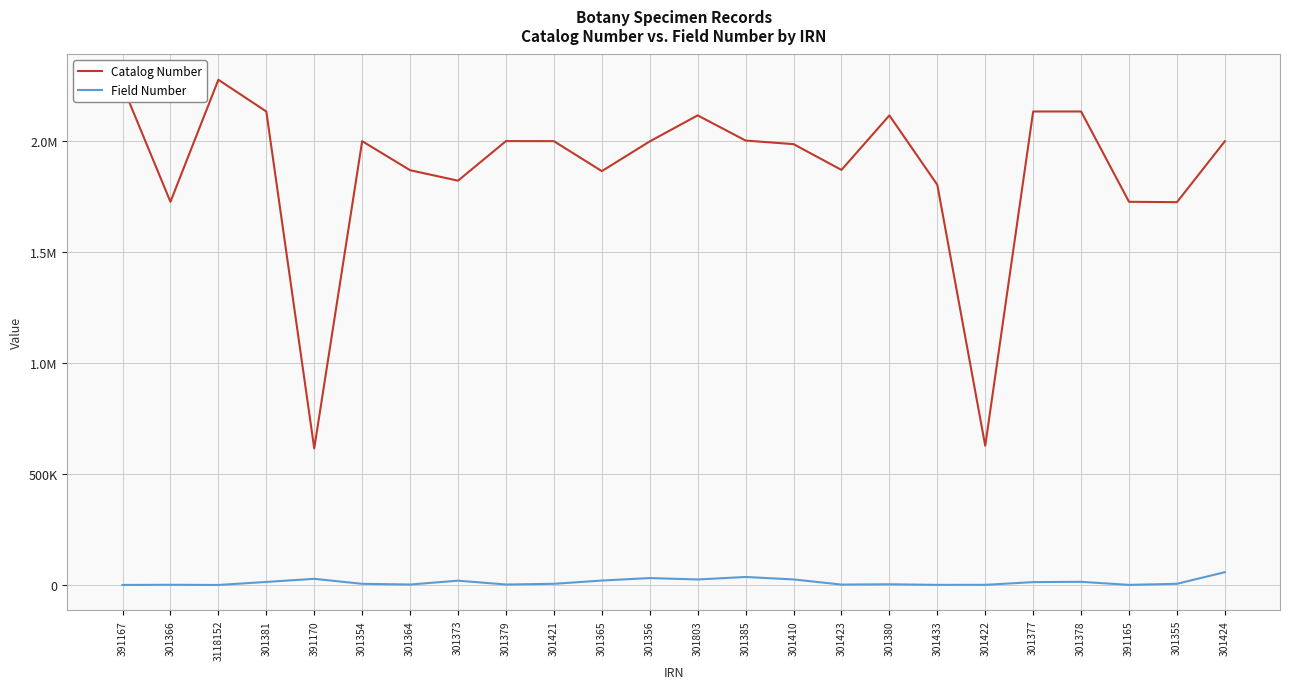

True or false: Catalog Number and Field Number intersect in this chart.

False